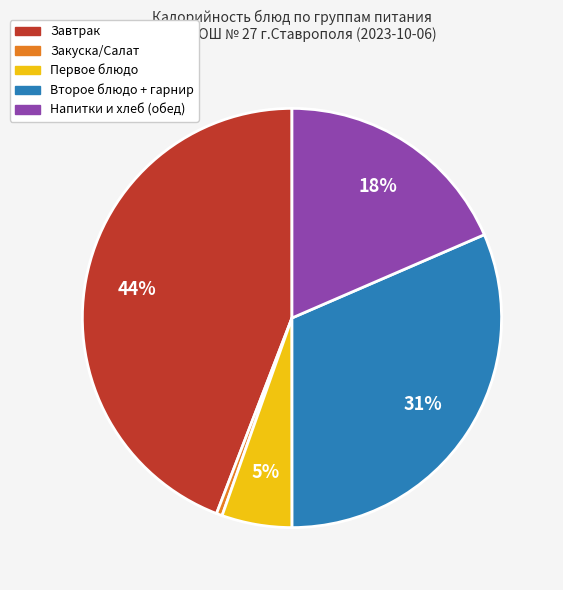

Is there any slice that represents more than half of the pie?

No